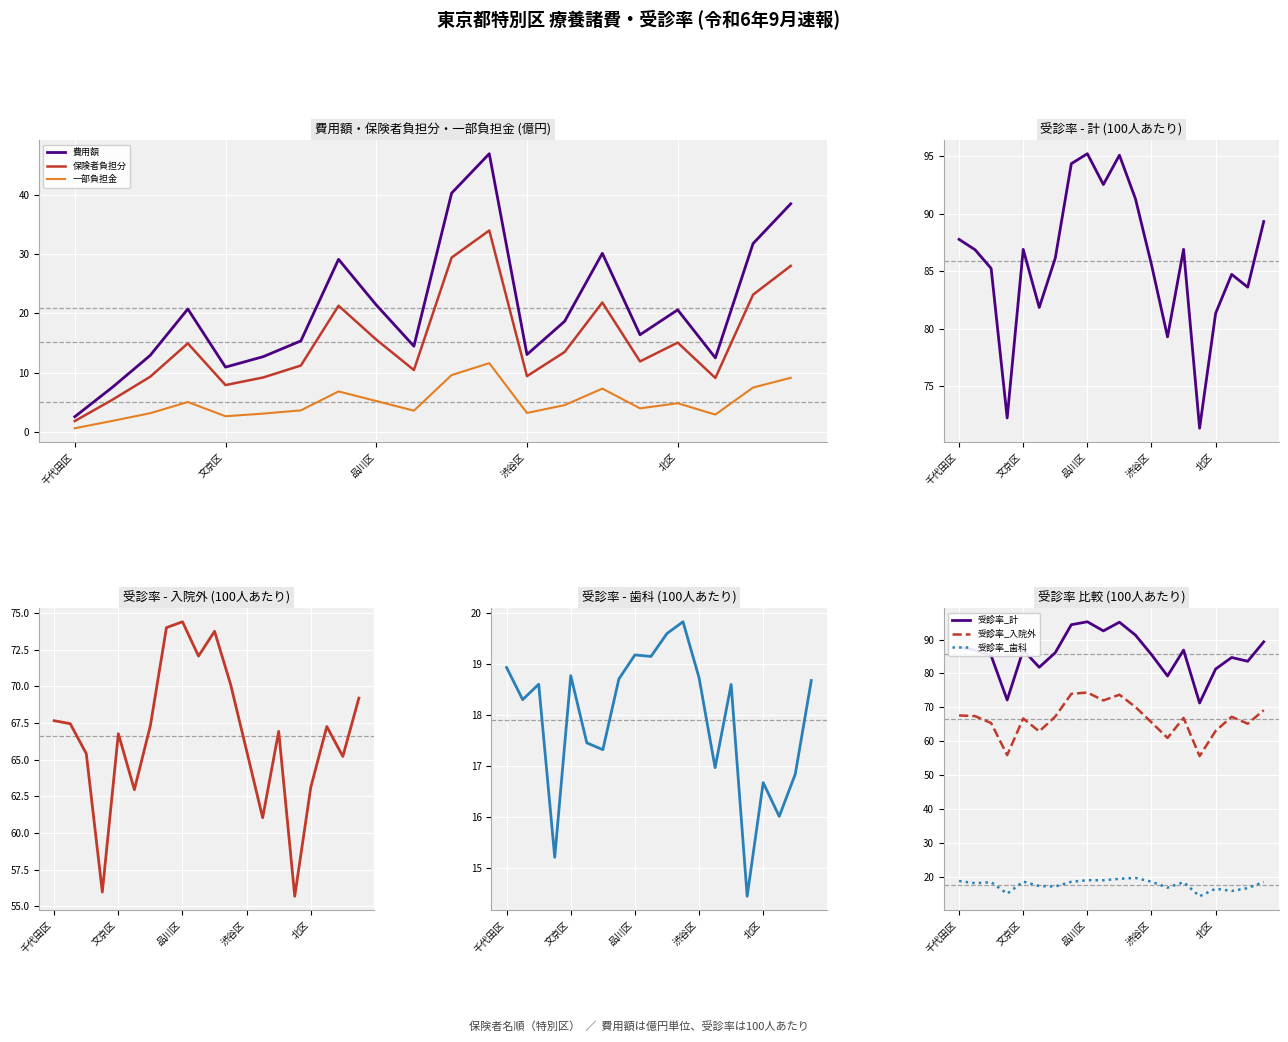

At which category is the sum across all series the highest?

11